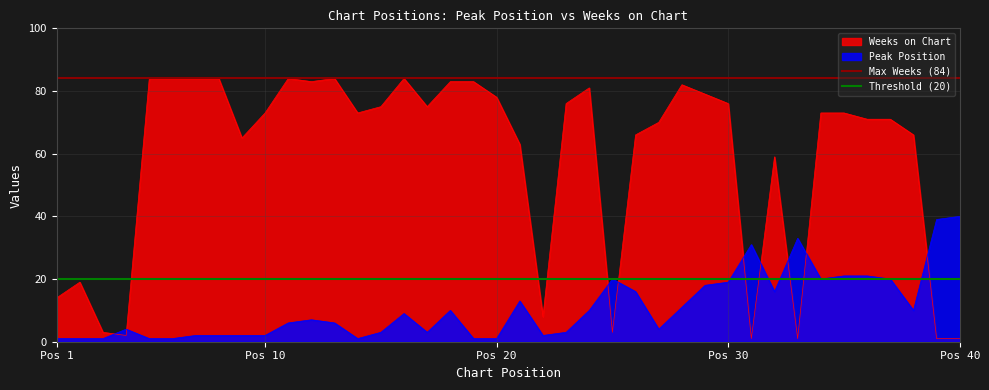

True or false: Weeks on Chart and Peak Position cross at least once.

True